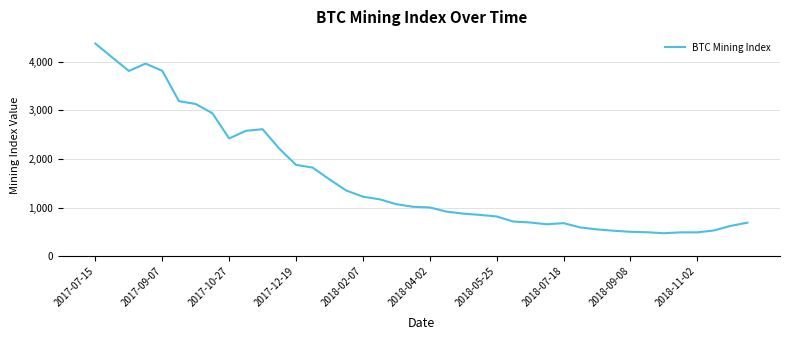

What is the maximum value shown in the chart?

4375.7